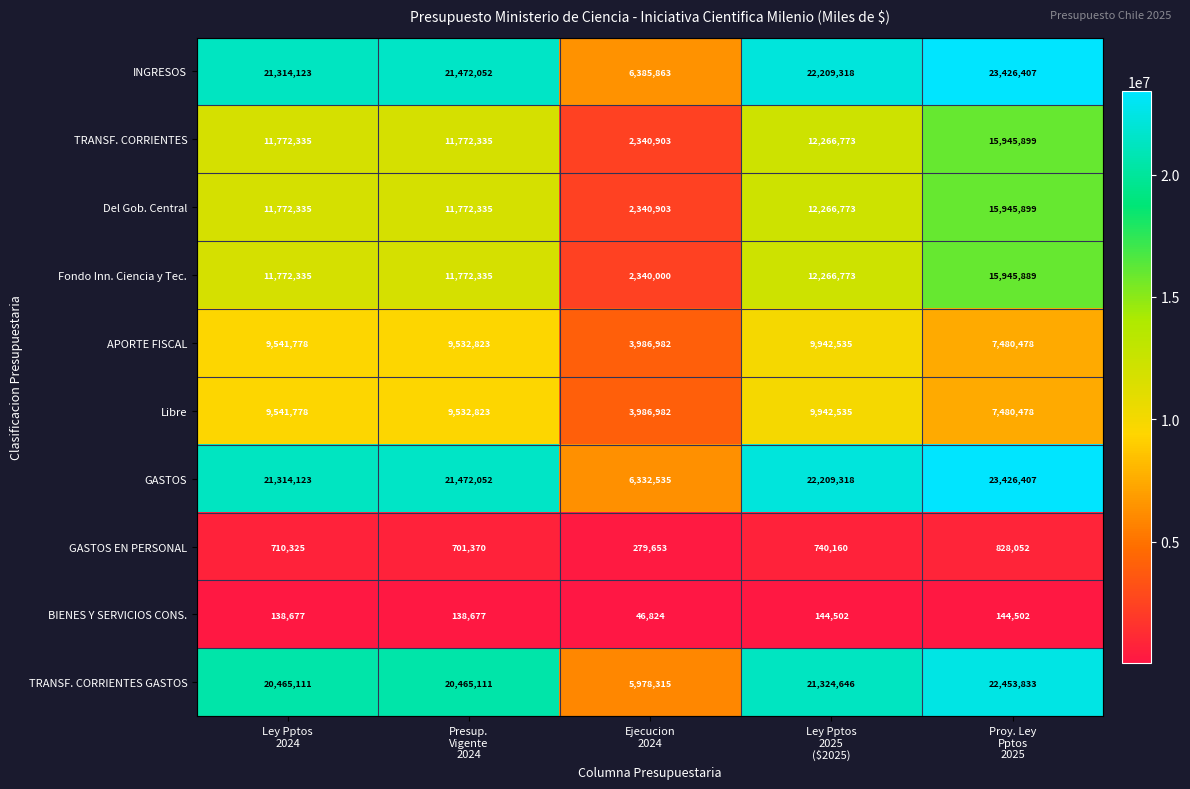

Which series has the largest range (max minus min)?

GASTOS